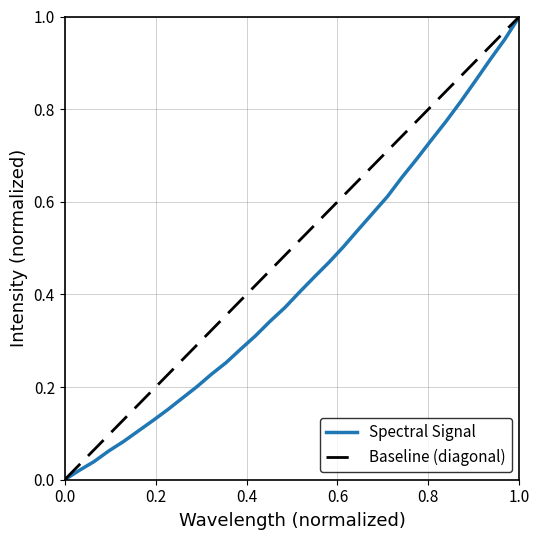

Is it true that Spectral Signal equals 1.5 at 1.0?

False